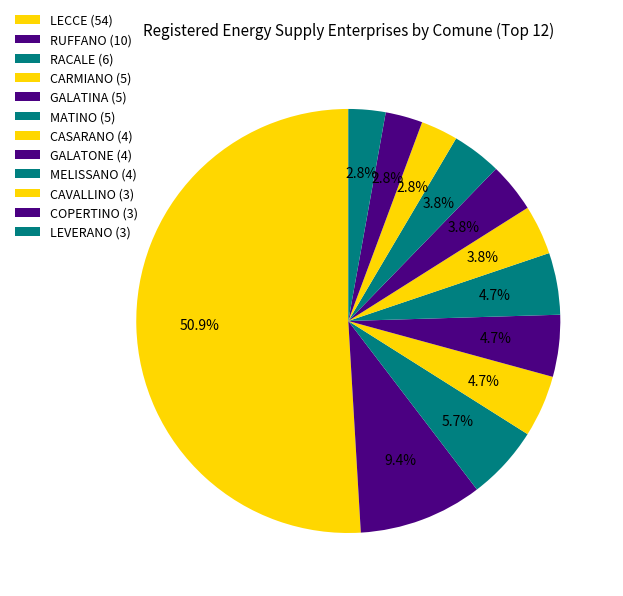

Which slice represents more than half of the pie?

LECCE